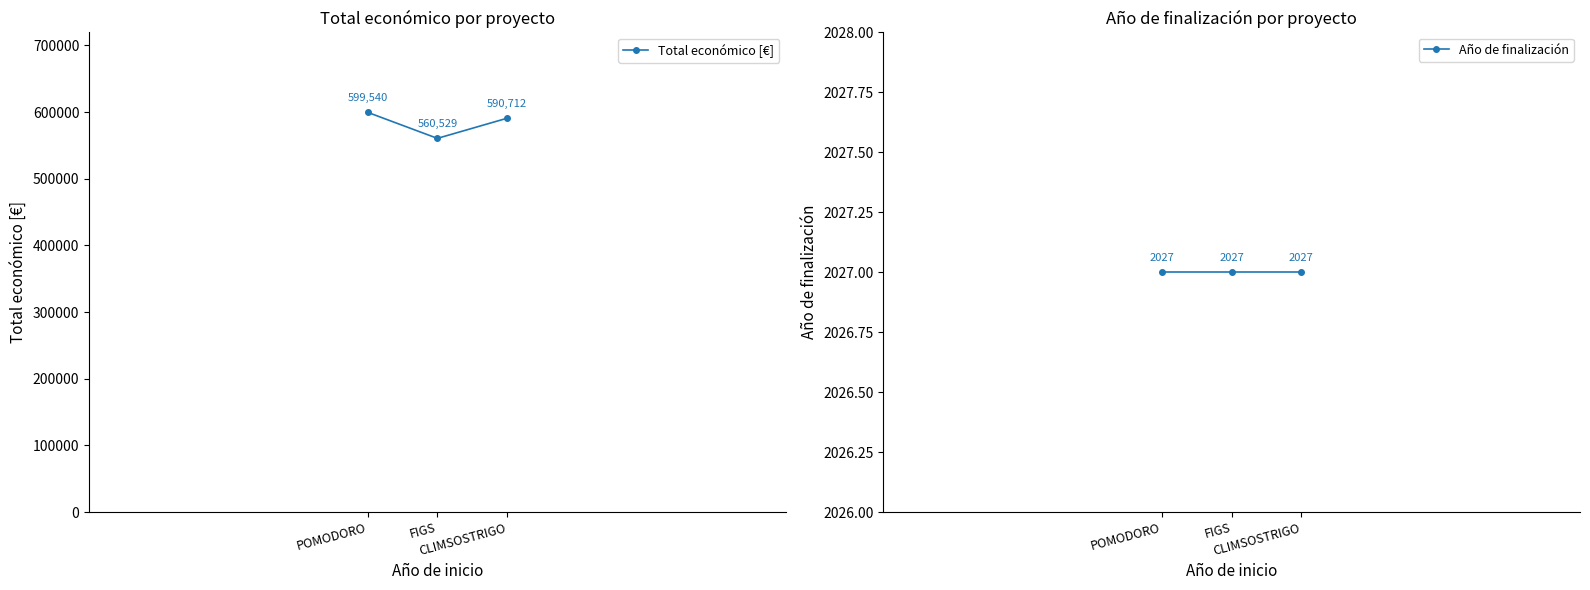

Between POMODORO and FIGS, which series saw the biggest shift?

Total económico [€]